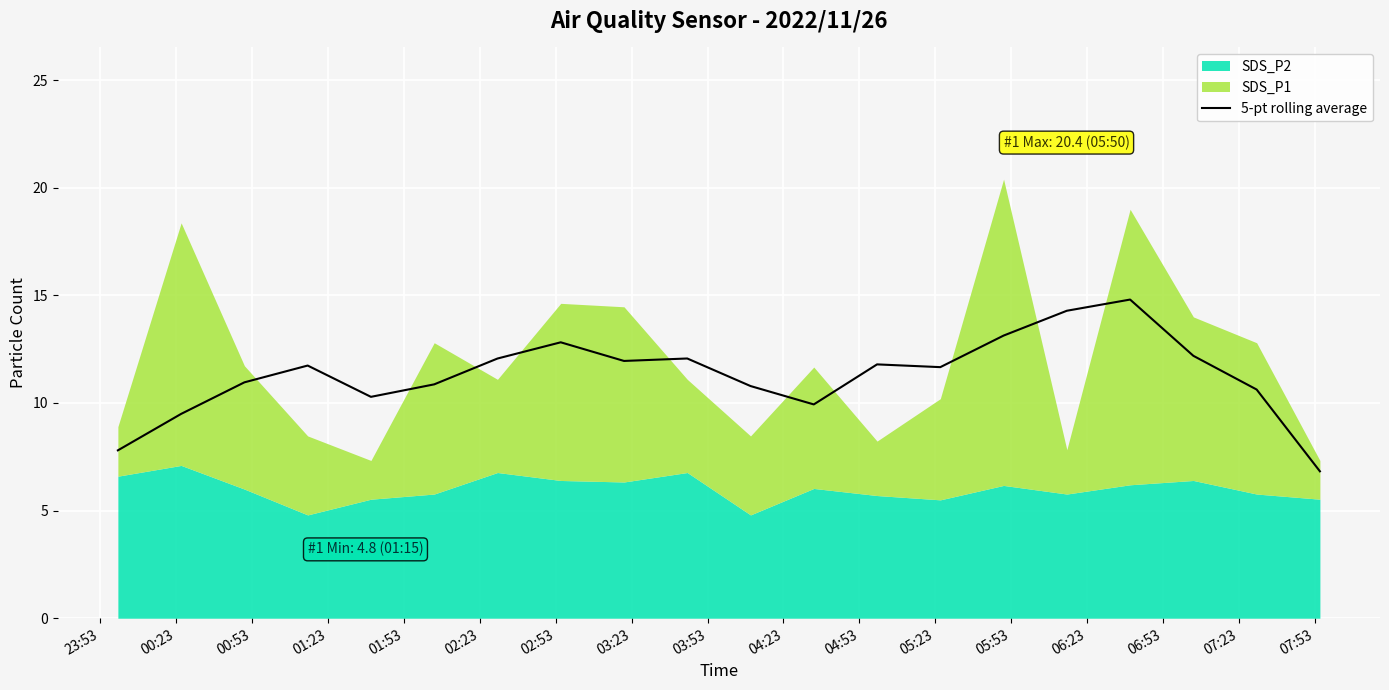

What is the minimum value for 5-pt rolling average?

6.8